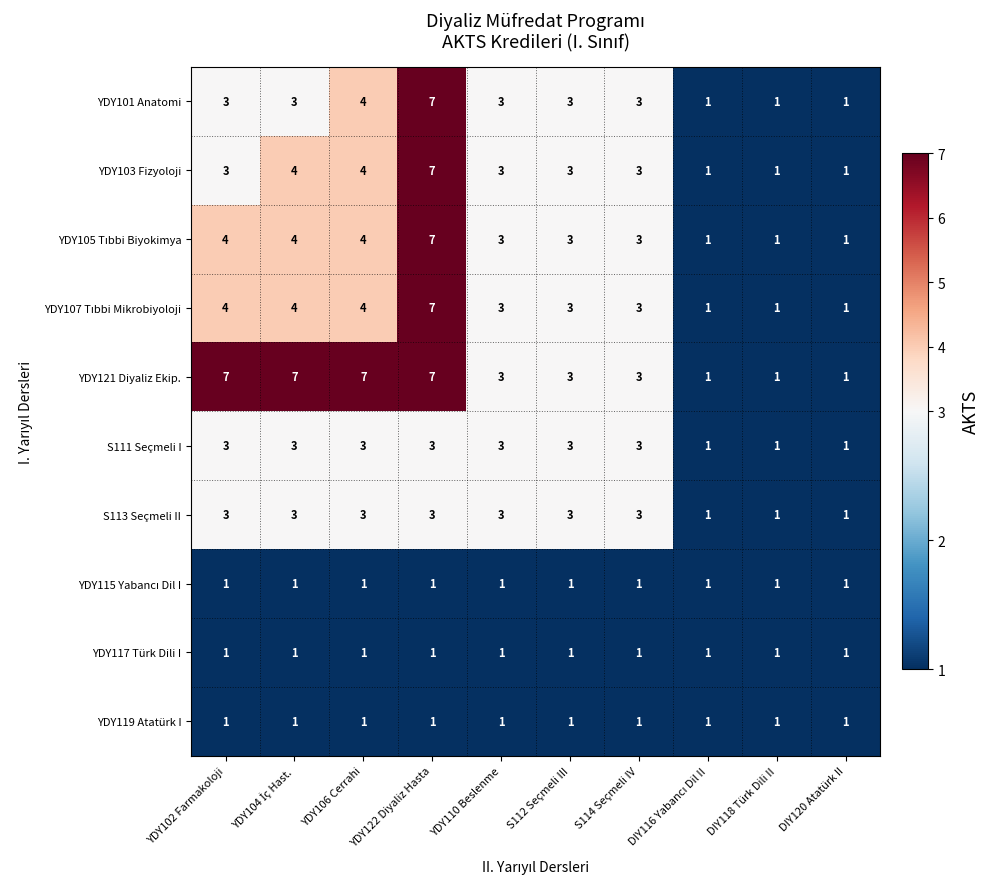

How many distinct data groups are displayed?

10